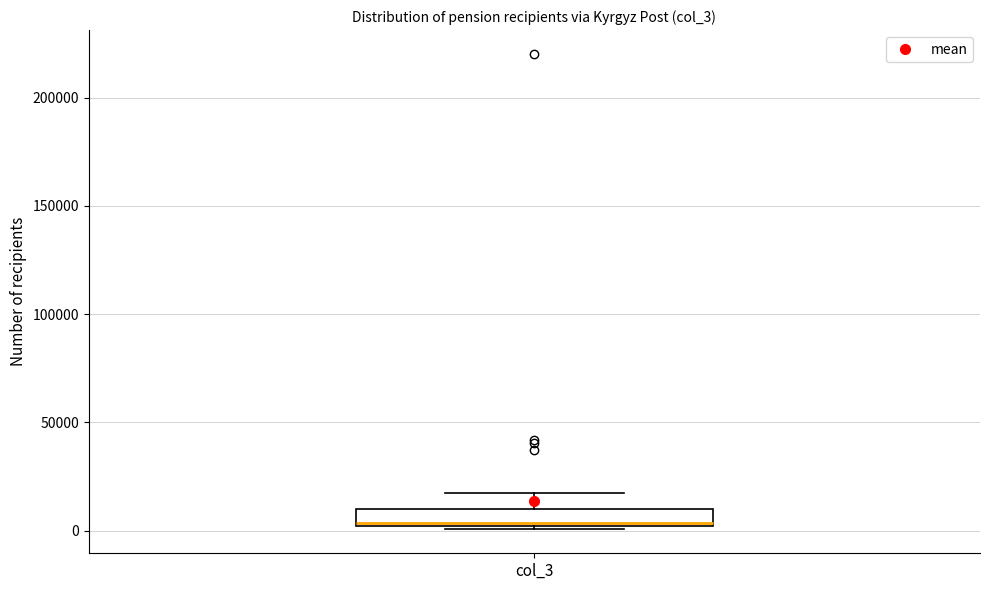

Read this box plot against the y-axis: the position of the median line, the range covered by the box, and the ends of both whiskers. The values are not printed on the chart, so give them approximately, as read against the axis.

median 5000, box 0 to 10000, whiskers 0 to 15000